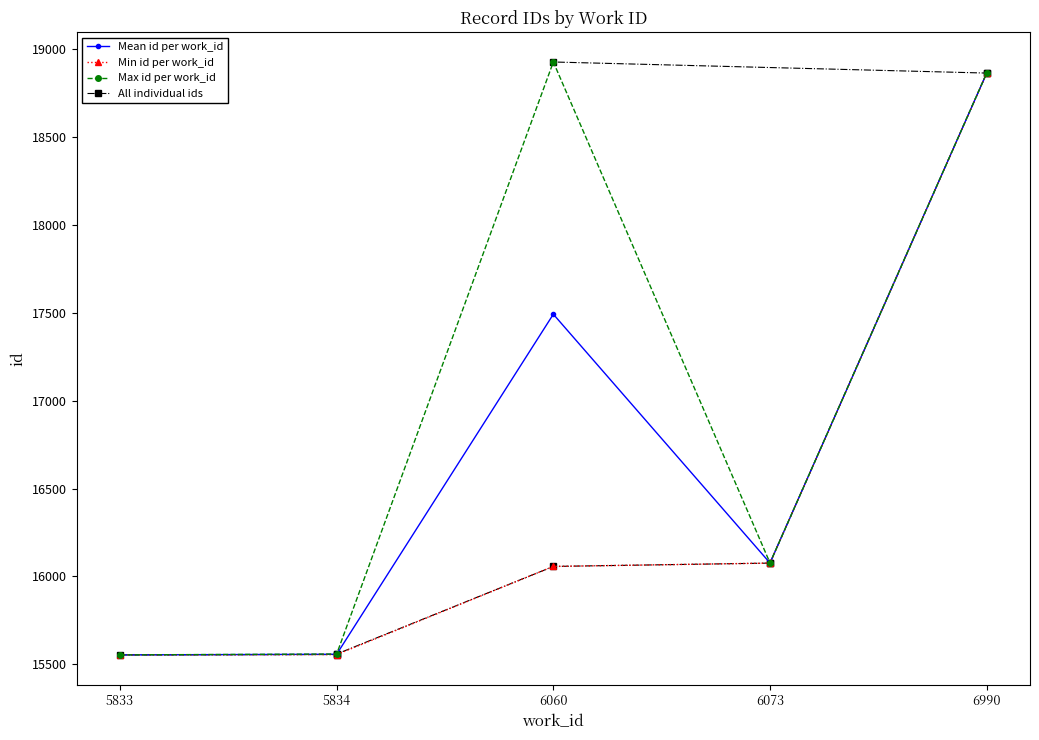

Does the chart have visible grid lines?

No